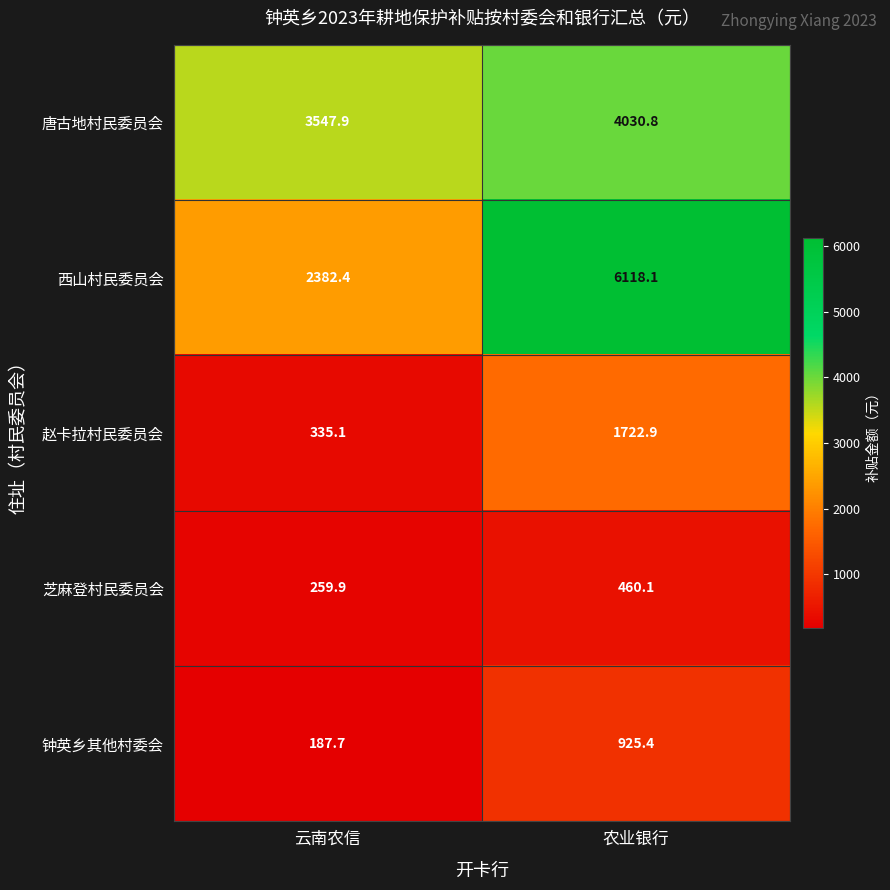

What is the sum of the 钟英乡其他村委会 values at 云南农信 and 农业银行?

1113.1